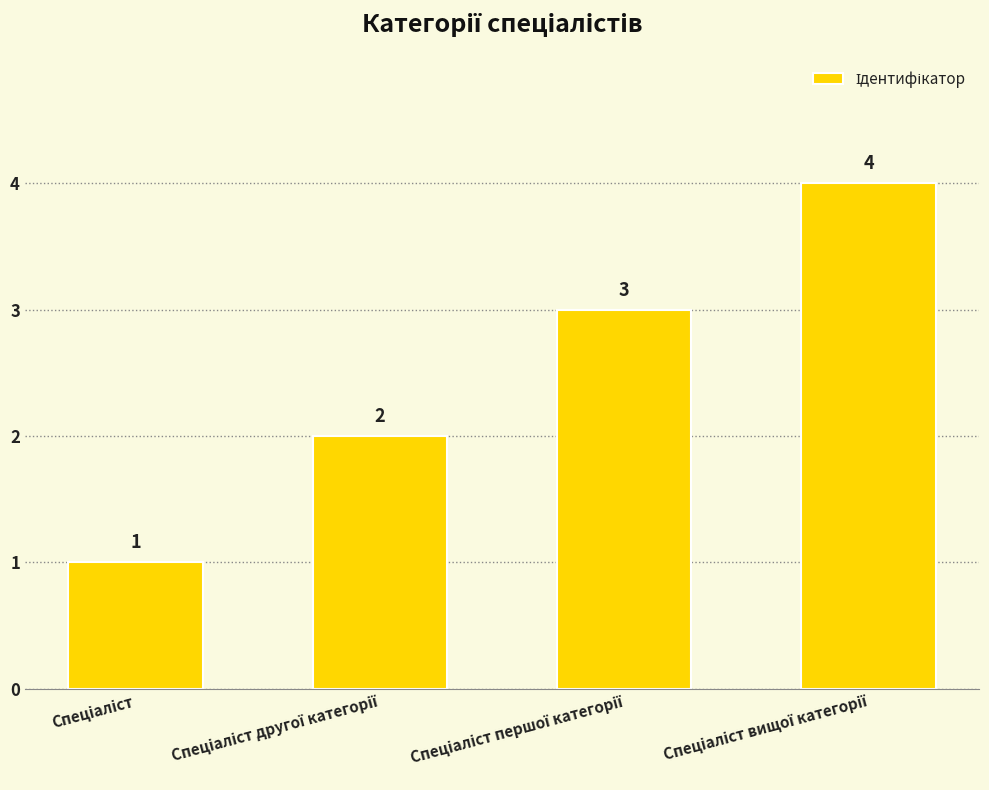

How many data points are less than 3?

2